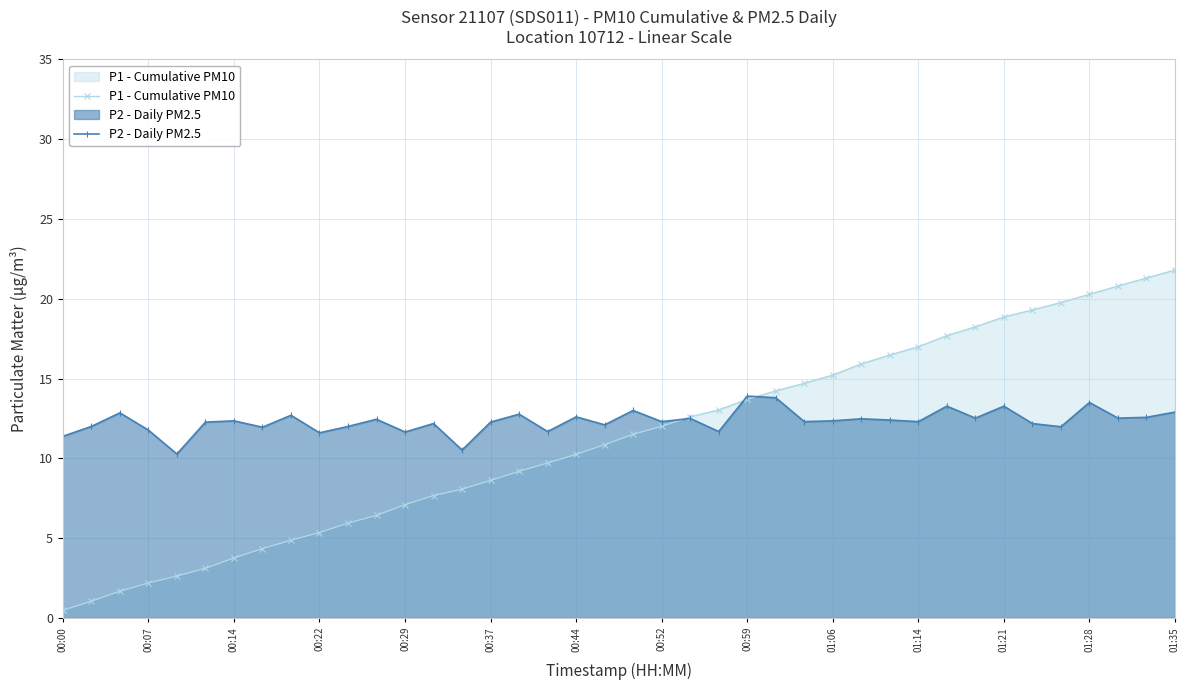

What is the lowest value of the P1 - Cumulative PM10 series?

0.5